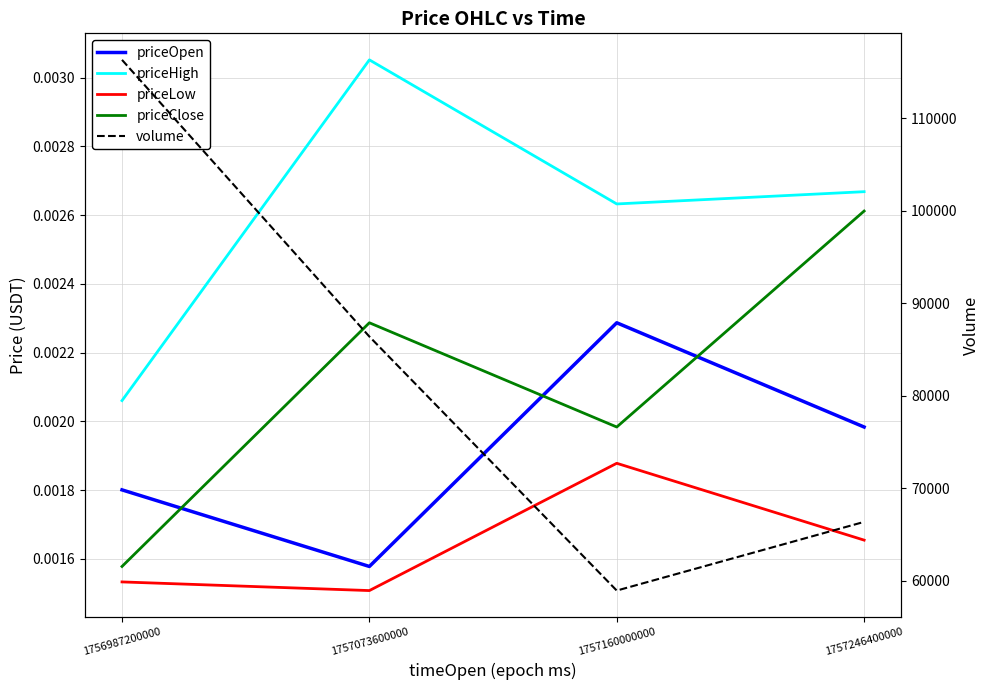

True or false: priceHigh has more than 1 points higher than both neighbors.

False